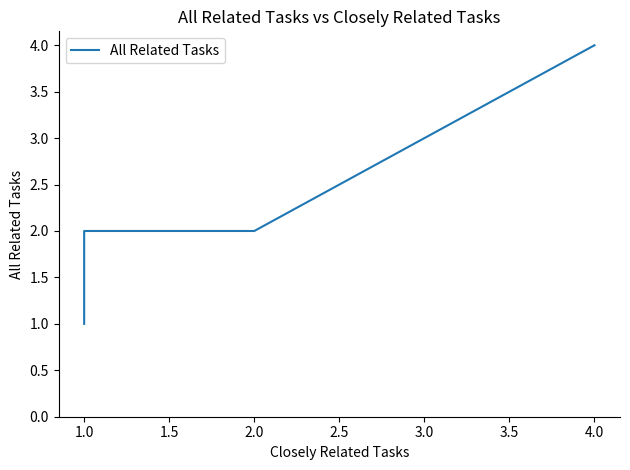

True or false: there are more than 2 points higher than both neighbors.

False